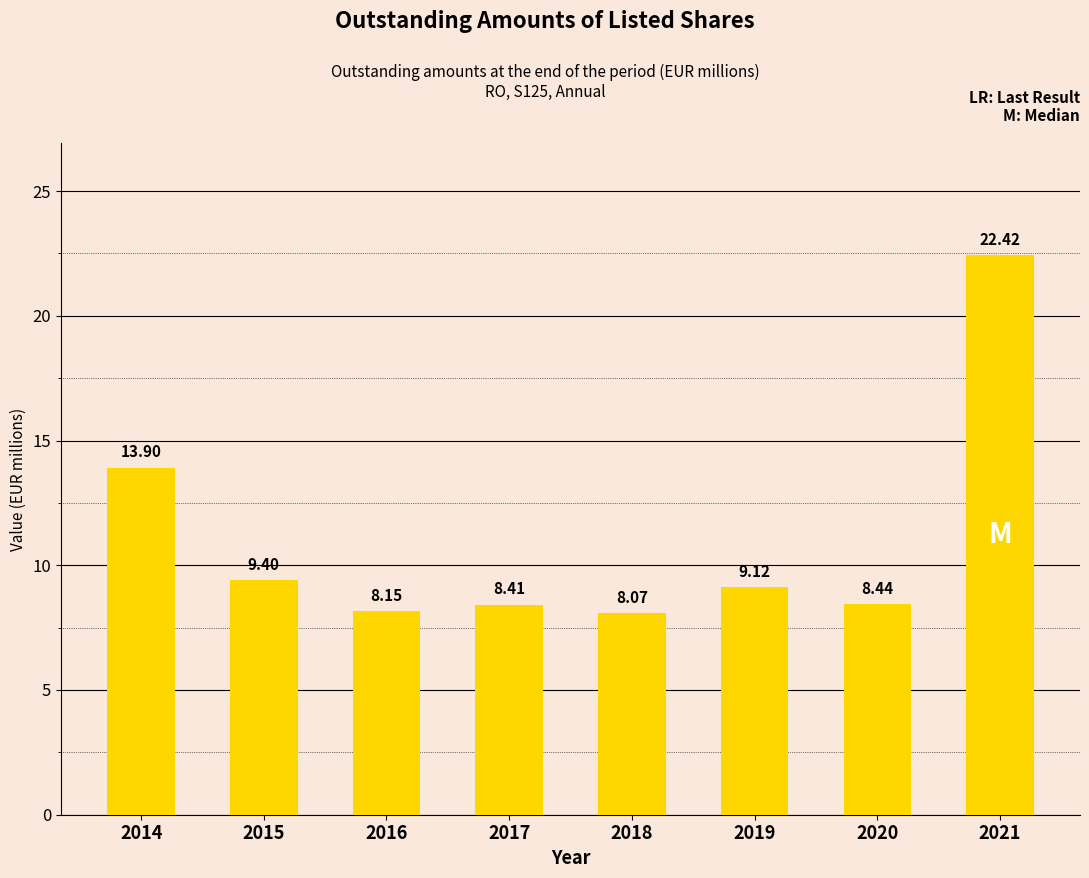

What is the maximum value shown in the chart?

22.4